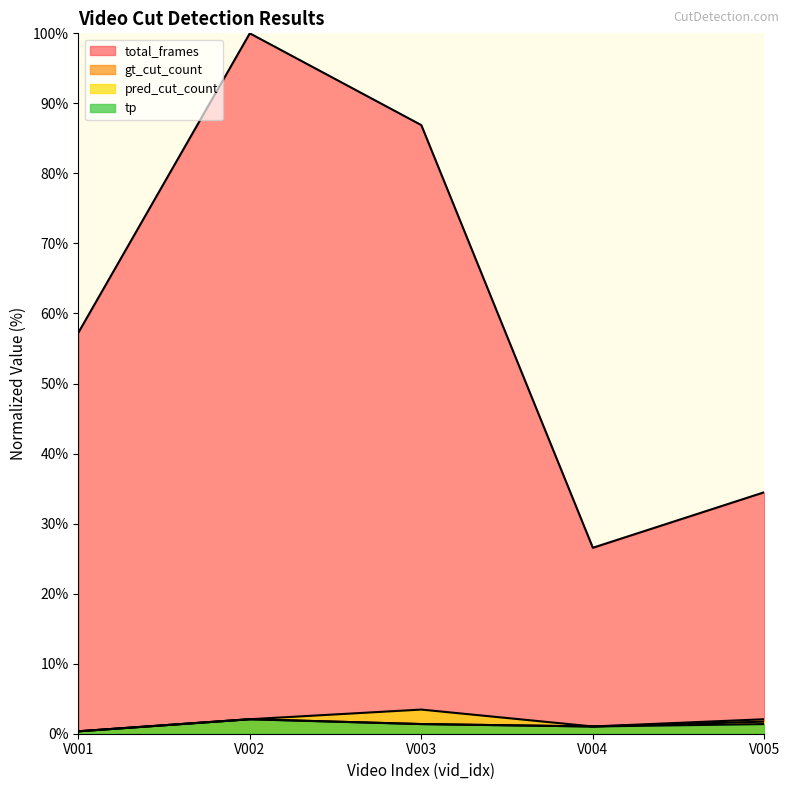

Count the number of categories in the chart.

5